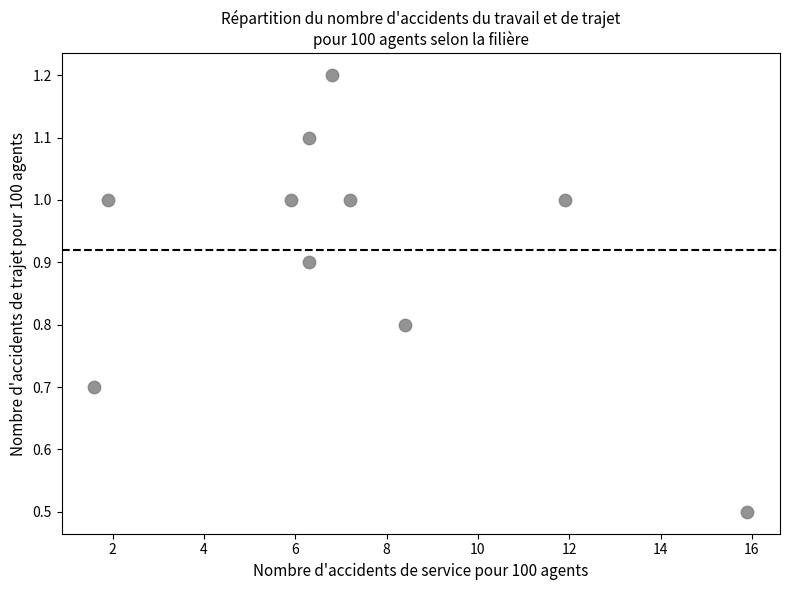

What Y value in the scatter plot is closest to 0?

0.5